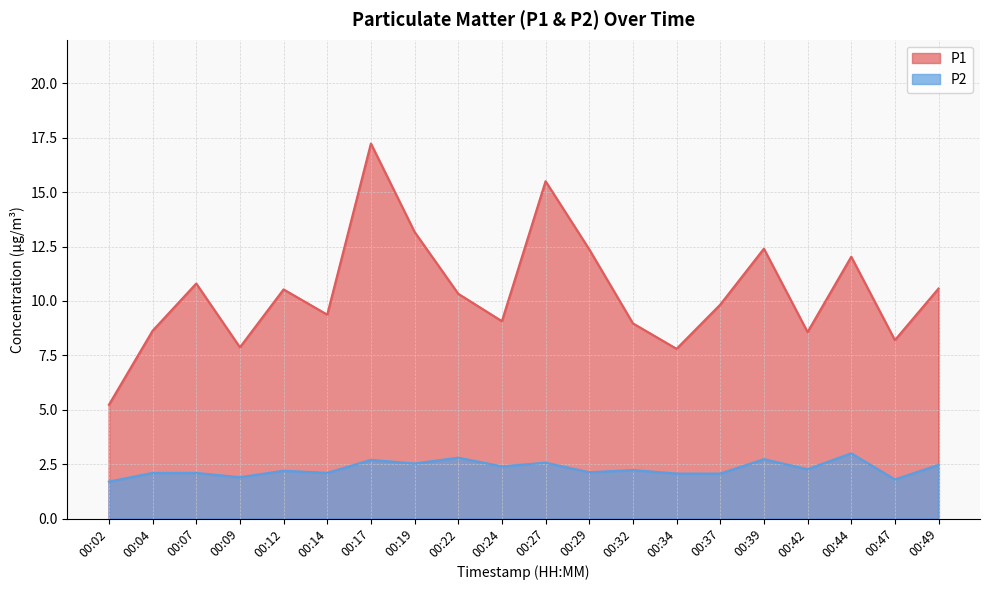

What is the value of the P2 point at the 2nd from the left?

2.1